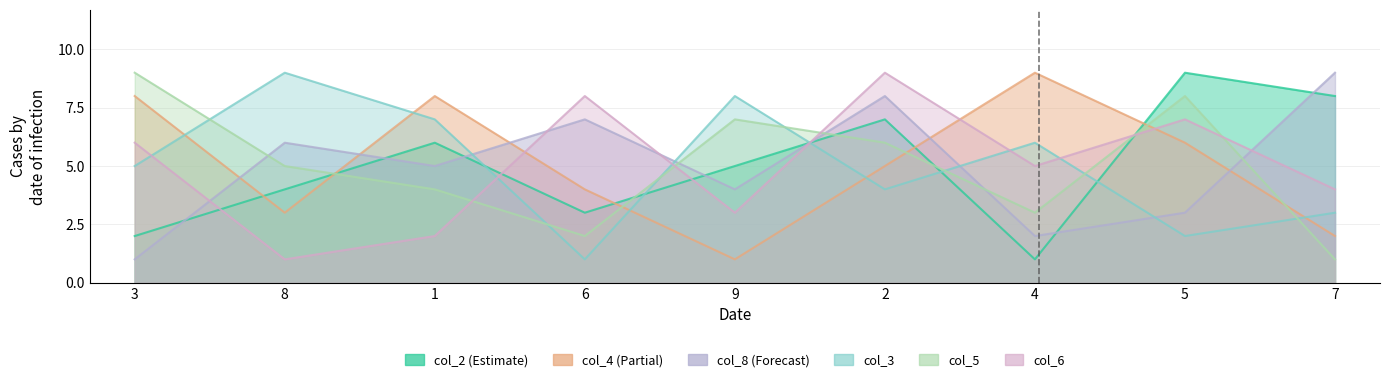

What is the total value across all series at 7?

27